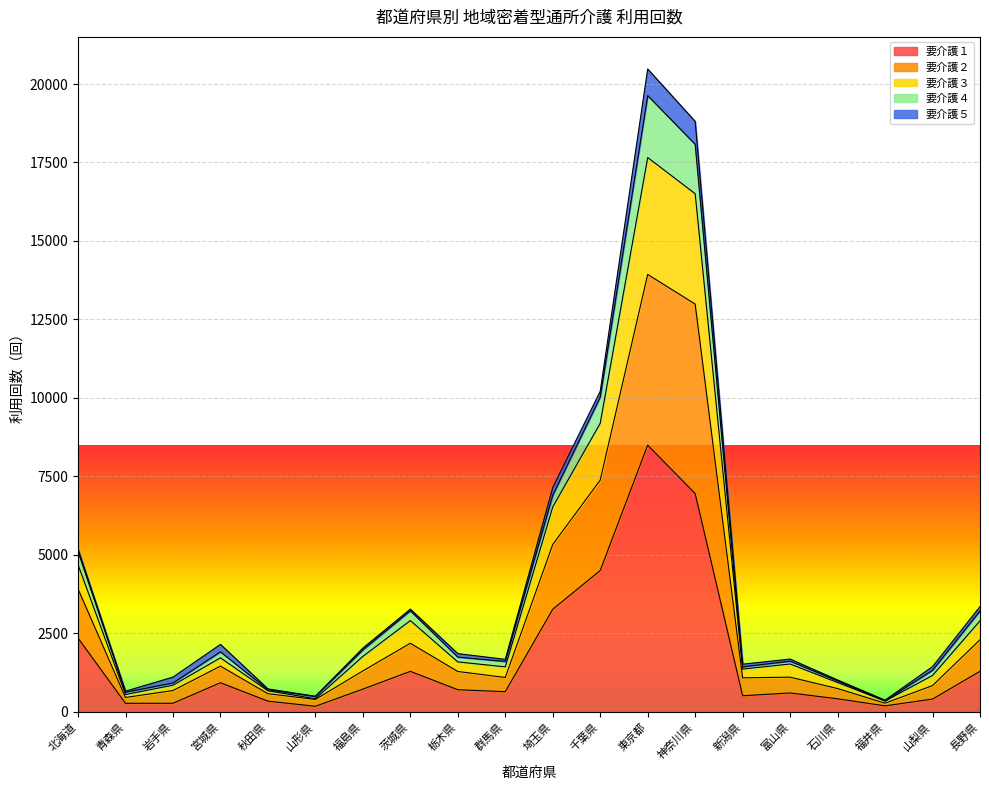

What is the label of the 15th point from the right?

山形県